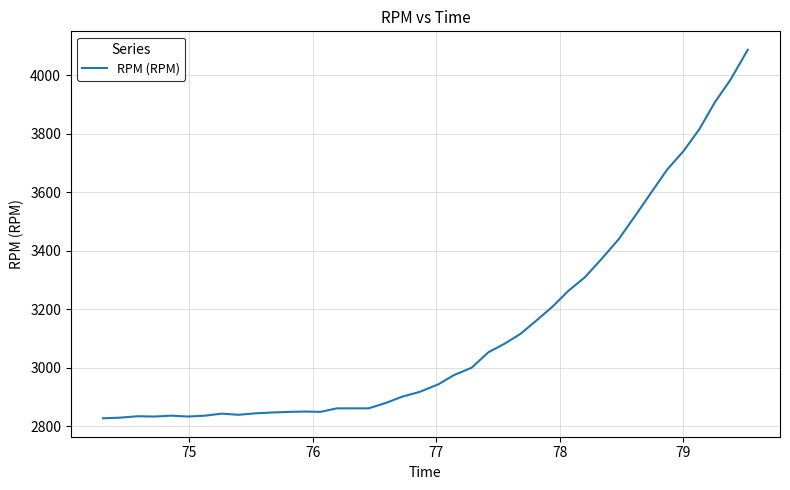

What is the difference between the maximum and second lowest values?

1259